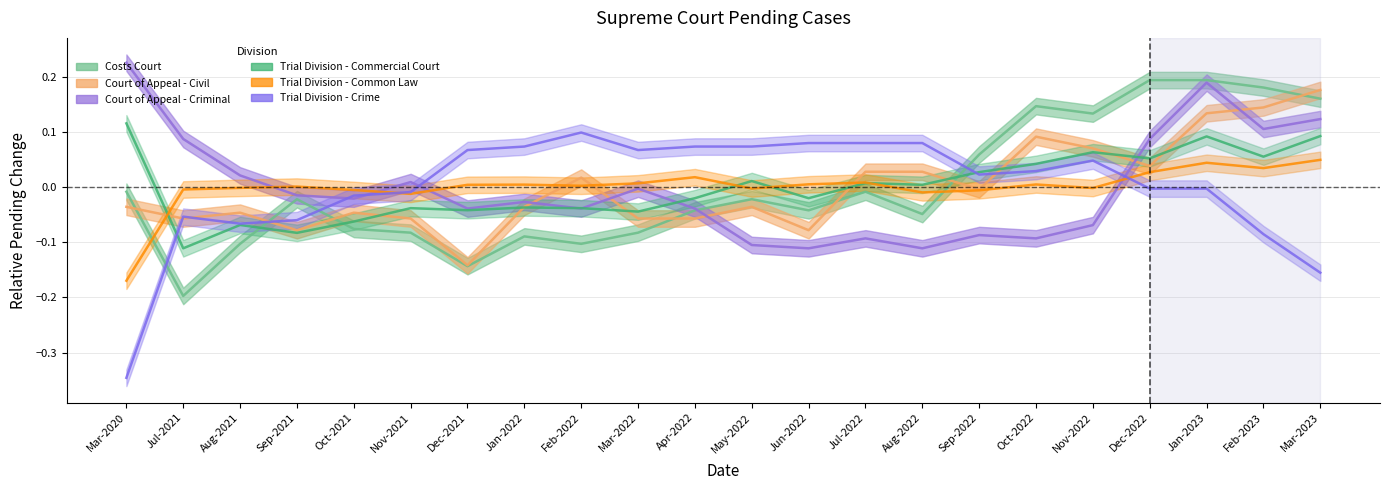

What is the difference between the second highest and second lowest values in the Trial Division - Common Law series?

0.1